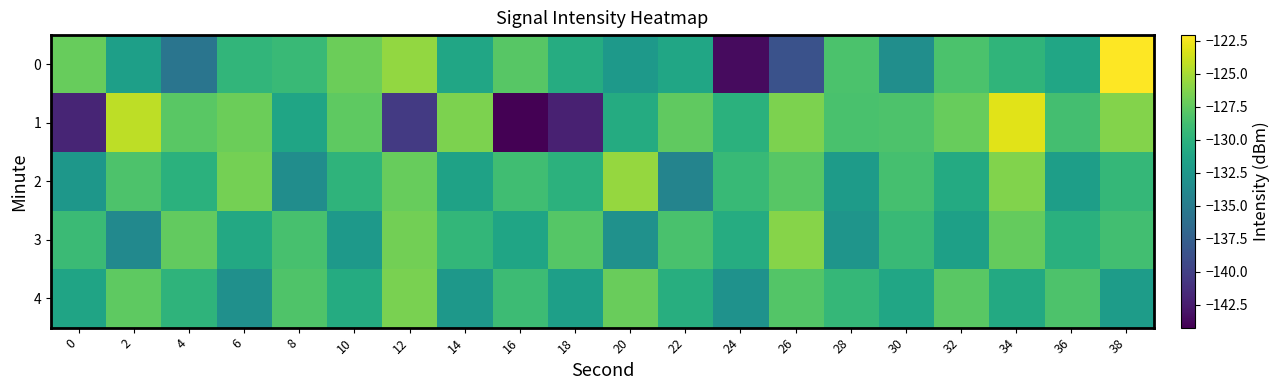

Reading left to right, what are all the values shown in this chart?

0: 0=-127.2	2=-131.7	4=-135.6	6=-129.6	8=-129.2	10=-127.1	12=-125.6	14=-131.1	16=-127.8	18=-130.5	20=-132.4	22=-131.1	24=-143.6	26=-138.6	28=-128.4	30=-133.3	32=-128.3	34=-129.7	36=-131.1	38=-122.1
1: 0=-142.0	2=-124.2	4=-127.7	6=-127.0	8=-131.2	10=-127.6	12=-140.5	14=-126.4	16=-144.3	18=-142.2	20=-130.6	22=-127.5	24=-130.0	26=-126.5	28=-128.4	30=-128.2	32=-127.2	34=-123.1	36=-128.7	38=-126.2
2: 0=-132.5	2=-128.3	4=-130.1	6=-126.7	8=-133.4	10=-129.8	12=-127.2	14=-131.5	16=-128.9	18=-130.0	20=-125.6	22=-134.2	24=-129.3	26=-127.8	28=-132.1	30=-128.6	32=-130.7	34=-126.3	36=-131.8	38=-129.5
3: 0=-129.1	2=-133.7	4=-127.4	6=-130.9	8=-128.5	10=-132.3	12=-126.8	14=-129.6	16=-131.2	18=-127.9	20=-133.0	22=-128.4	24=-130.5	26=-126.1	28=-132.7	30=-129.2	32=-131.6	34=-127.3	36=-130.2	38=-128.8
4: 0=-131.3	2=-127.6	4=-129.8	6=-133.1	8=-128.2	10=-130.6	12=-126.5	14=-132.4	16=-129.0	18=-131.7	20=-127.1	22=-130.3	24=-132.9	26=-128.0	28=-129.5	30=-131.1	32=-127.7	34=-130.8	36=-128.3	38=-132.0